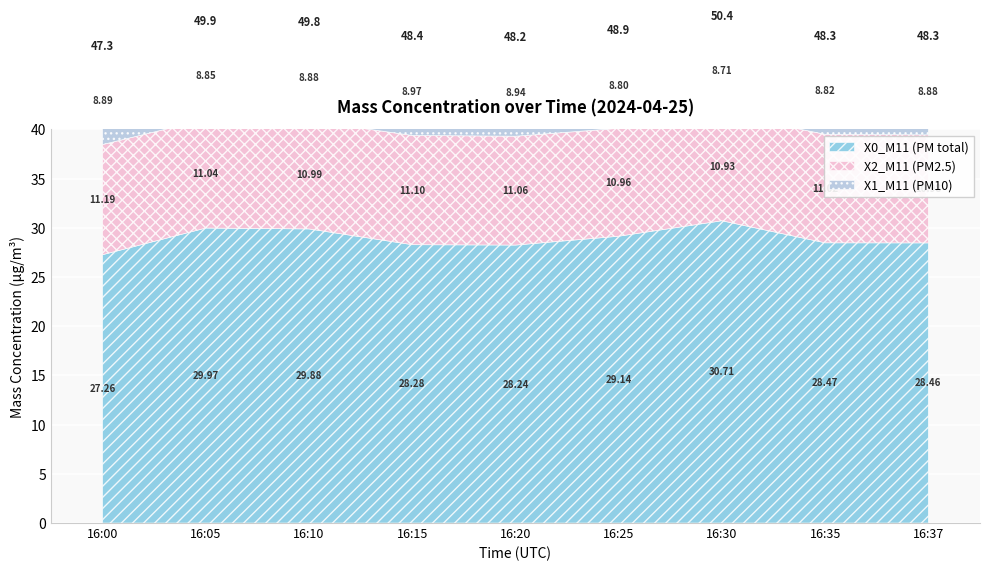

How many interior local valleys does the X2_M11 (PM2.5) series have?

2